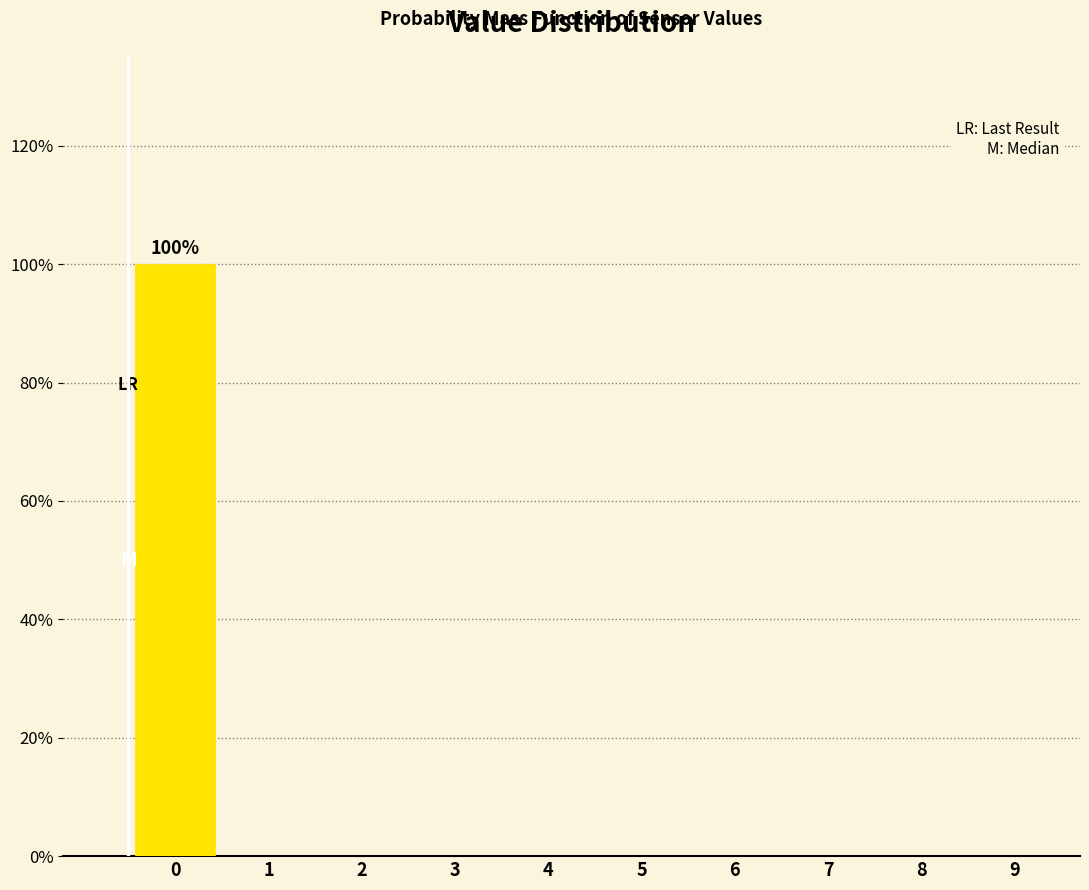

Reading left to right, extract all data points from this chart.

0=100	1=0	2=0	3=0	4=0	5=0	6=0	7=0	8=0	9=0